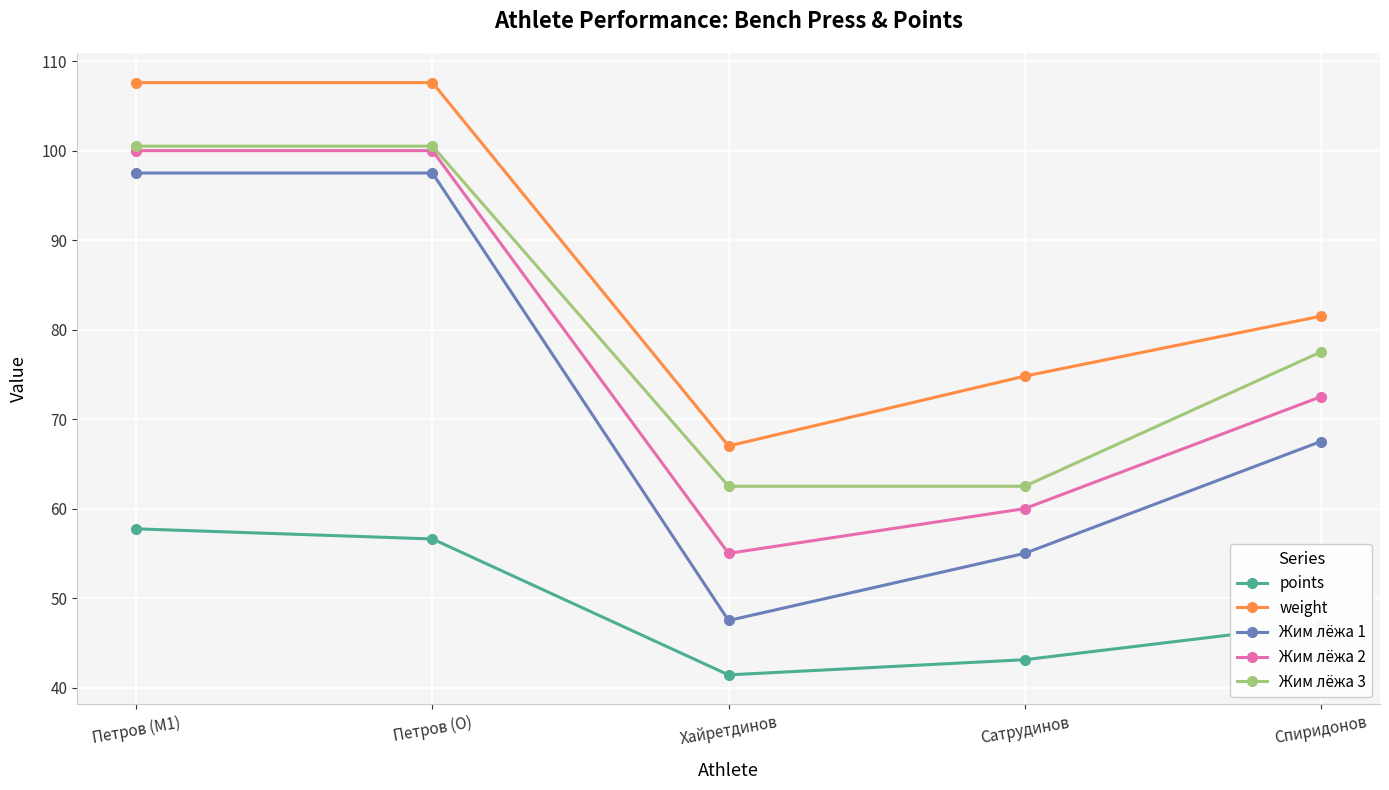

Is the value of Жим лёжа 2 at Сатрудинов greater than the value of Жим лёжа 3 at Петров (M1)?

No